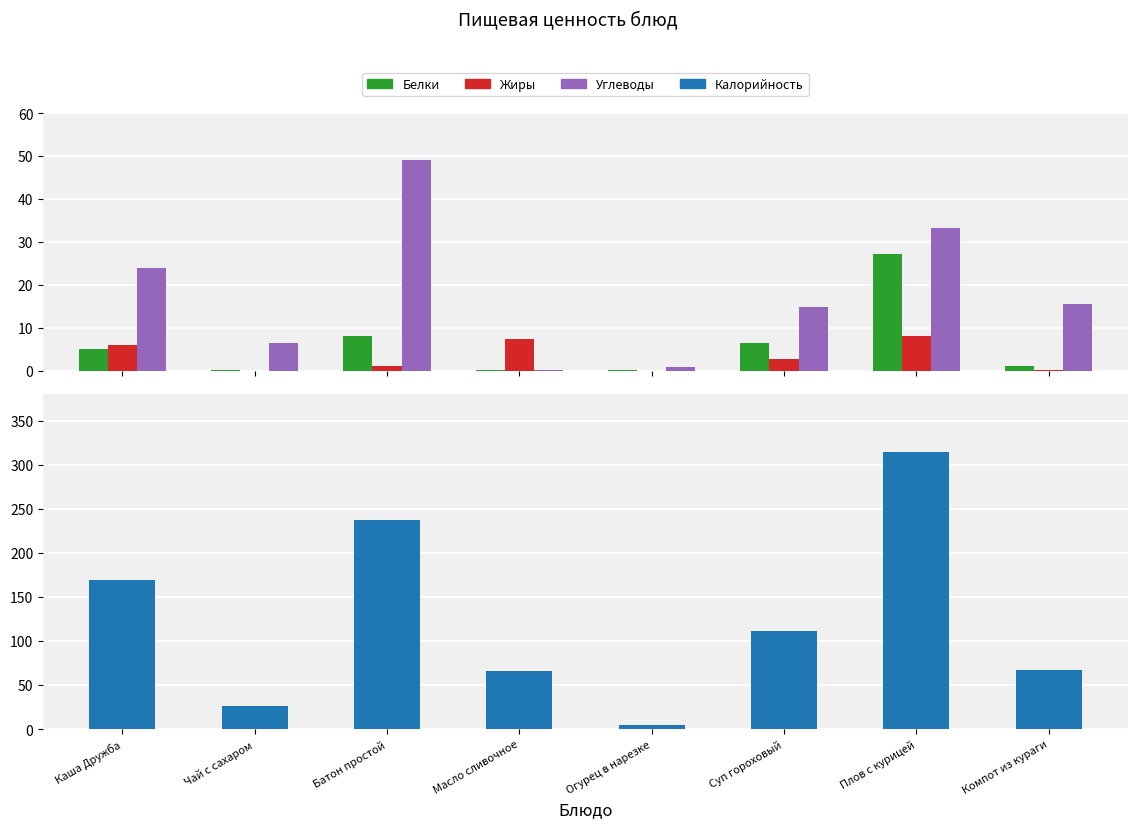

What is the label of the 5th bar from the left?

Огурец в нарезке